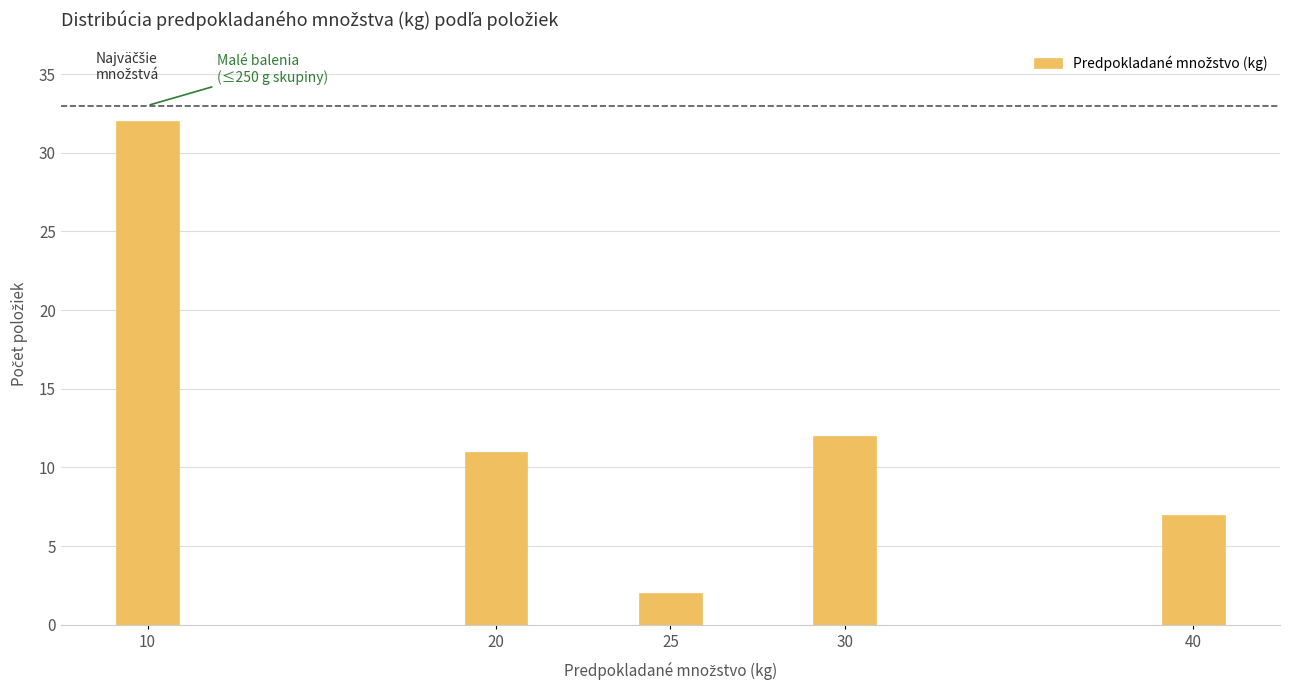

Reading left to right, list all the values displayed in this chart.

10=32	20=11	25=2	30=12	40=7